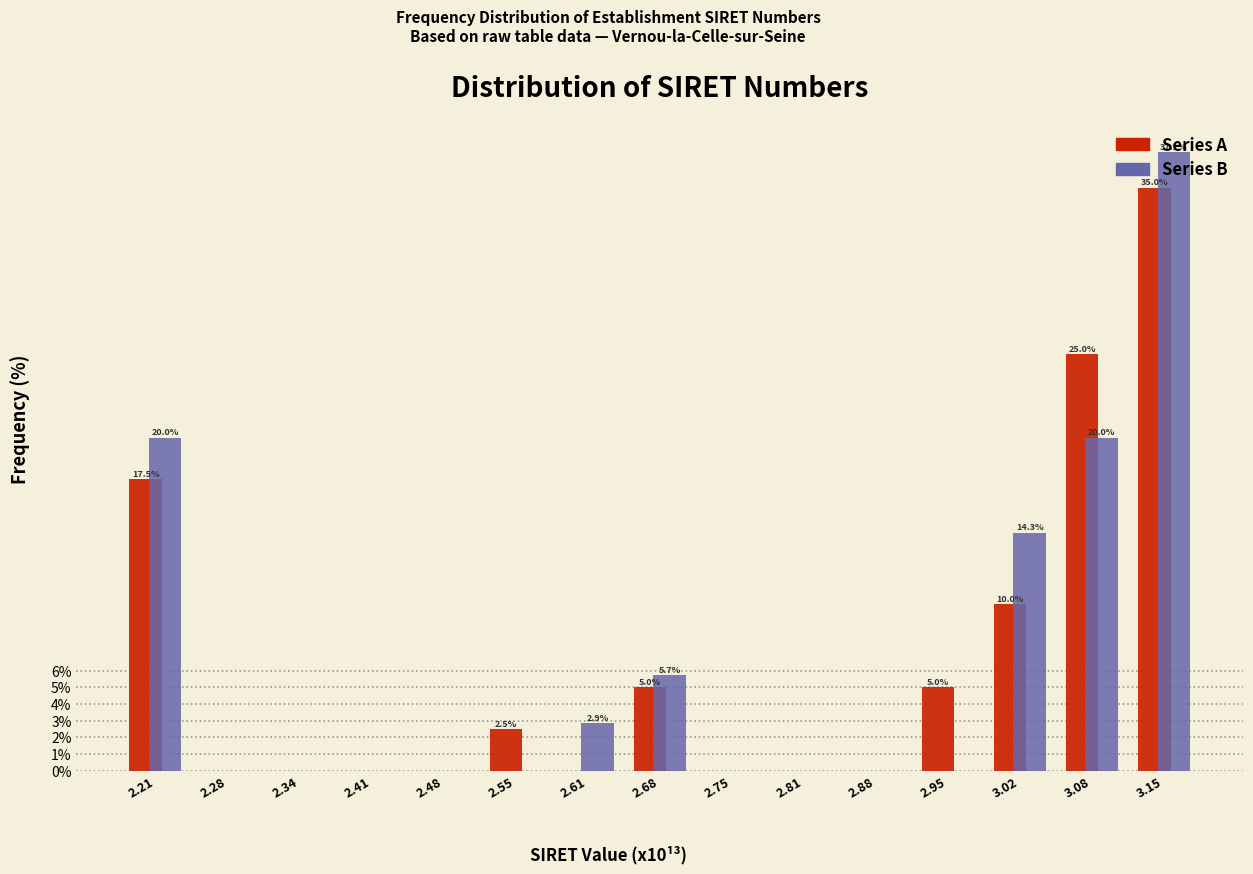

What is the total value across all series at 3.15?

72.1